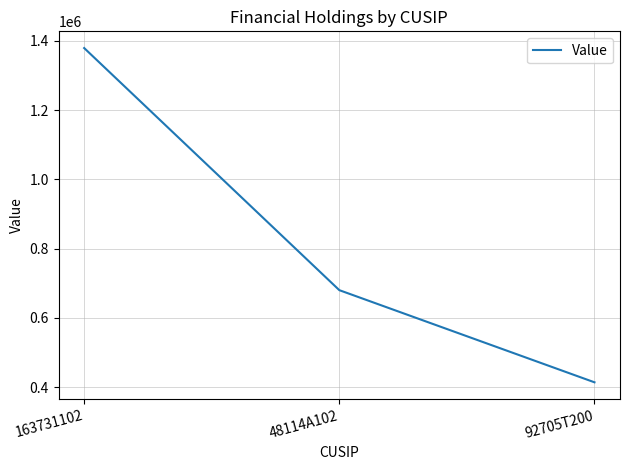

Which label corresponds to the smallest value in the chart?

92705T200